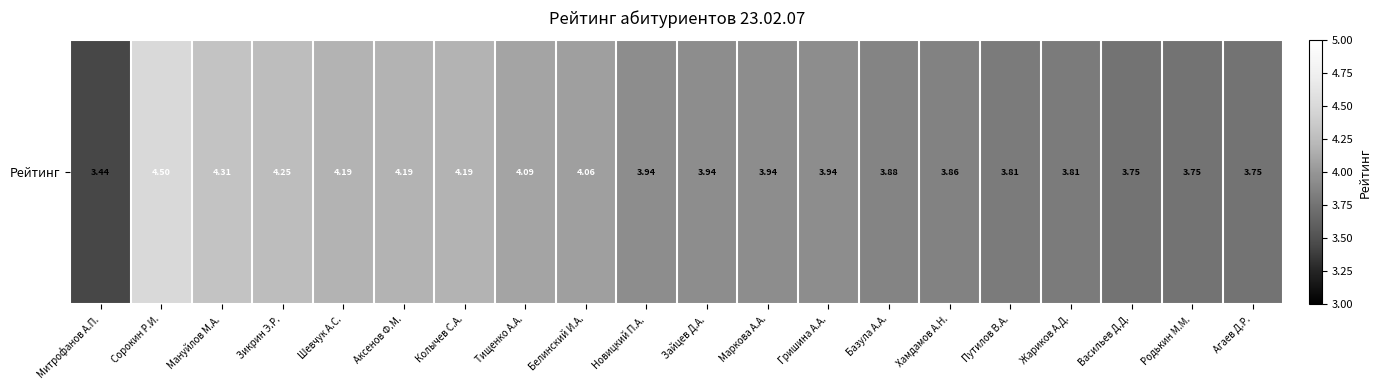

Which has a higher value, Мануйлов М.А. or Белинский И.А.?

Мануйлов М.А.